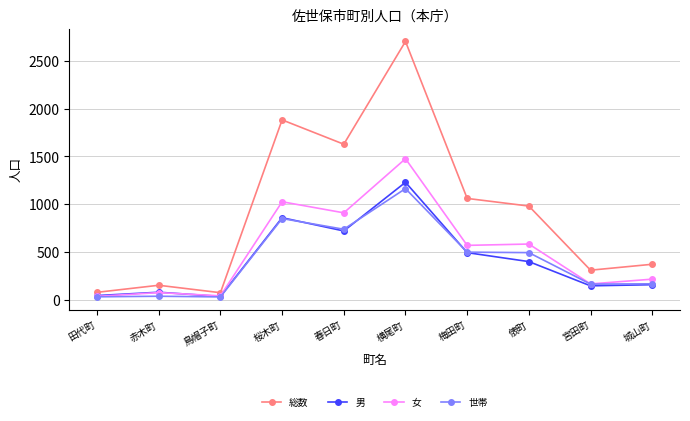

What is the difference between the highest and lowest values at 田代町?

47